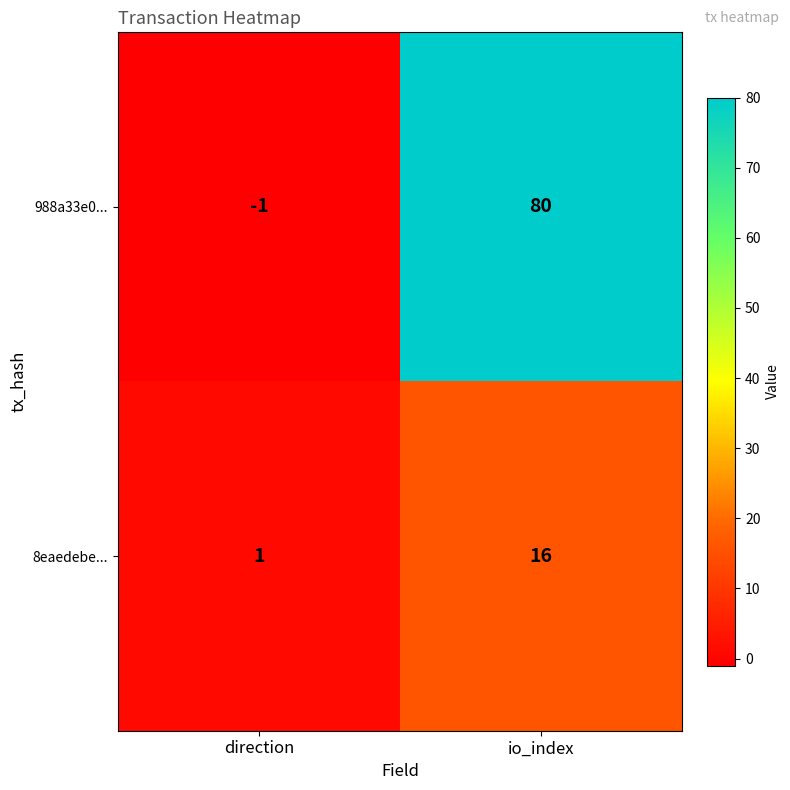

At which label is 988a33e0... closest to 39?

direction